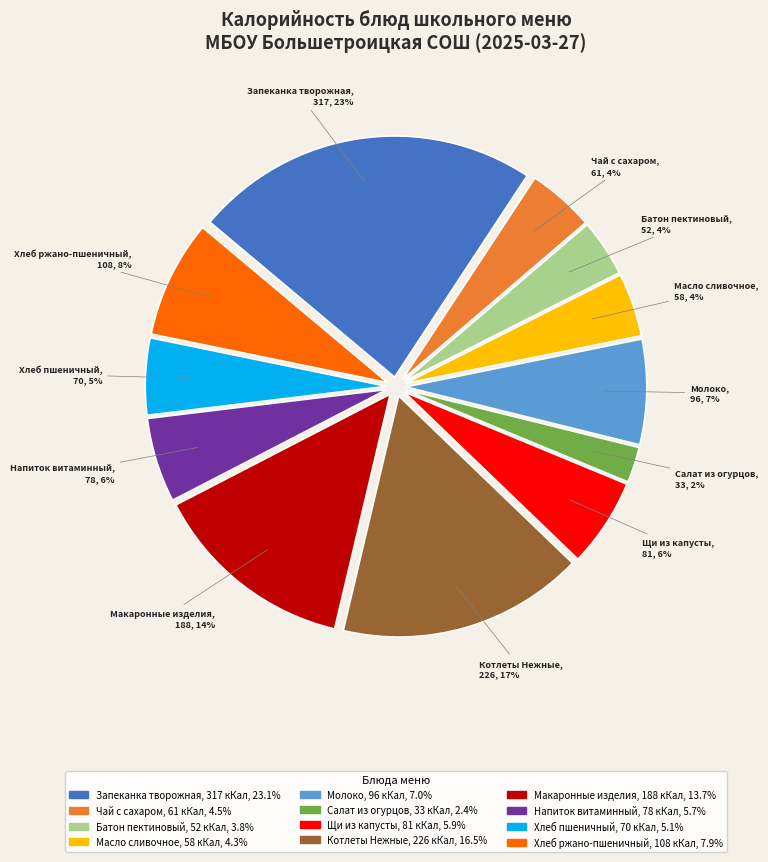

To the nearest percent, what is the difference between the largest and smallest slice percentages?

21%